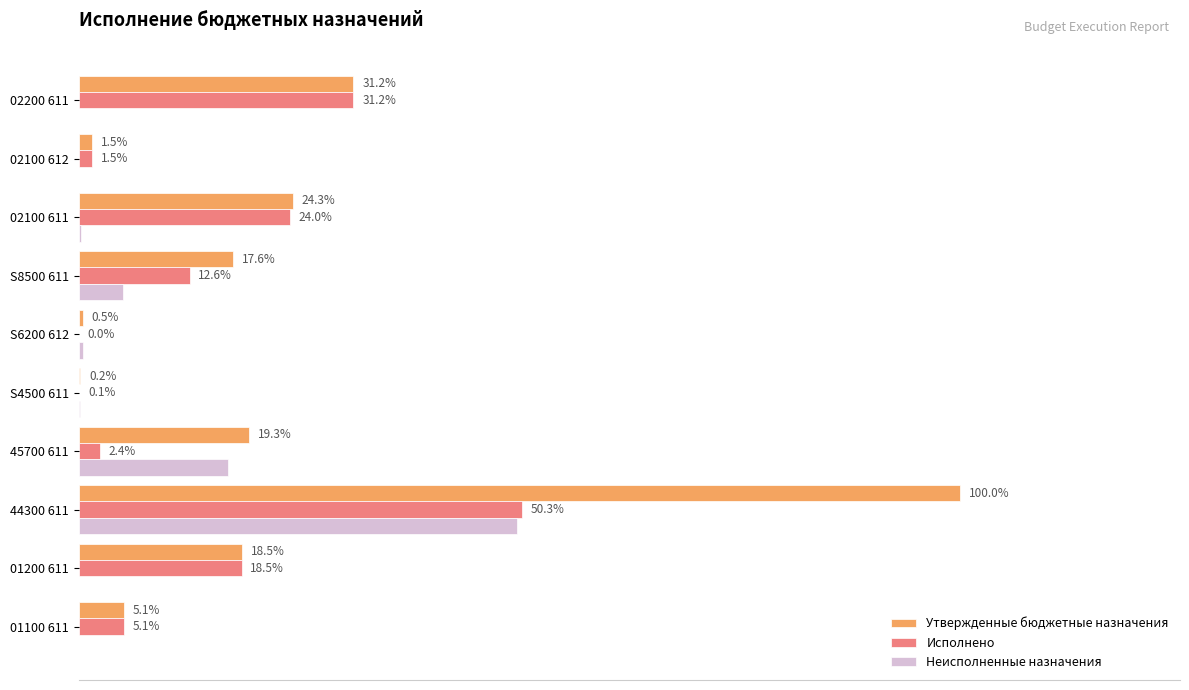

Which series has the largest total across all categories?

Утвержденные бюджетные назначения